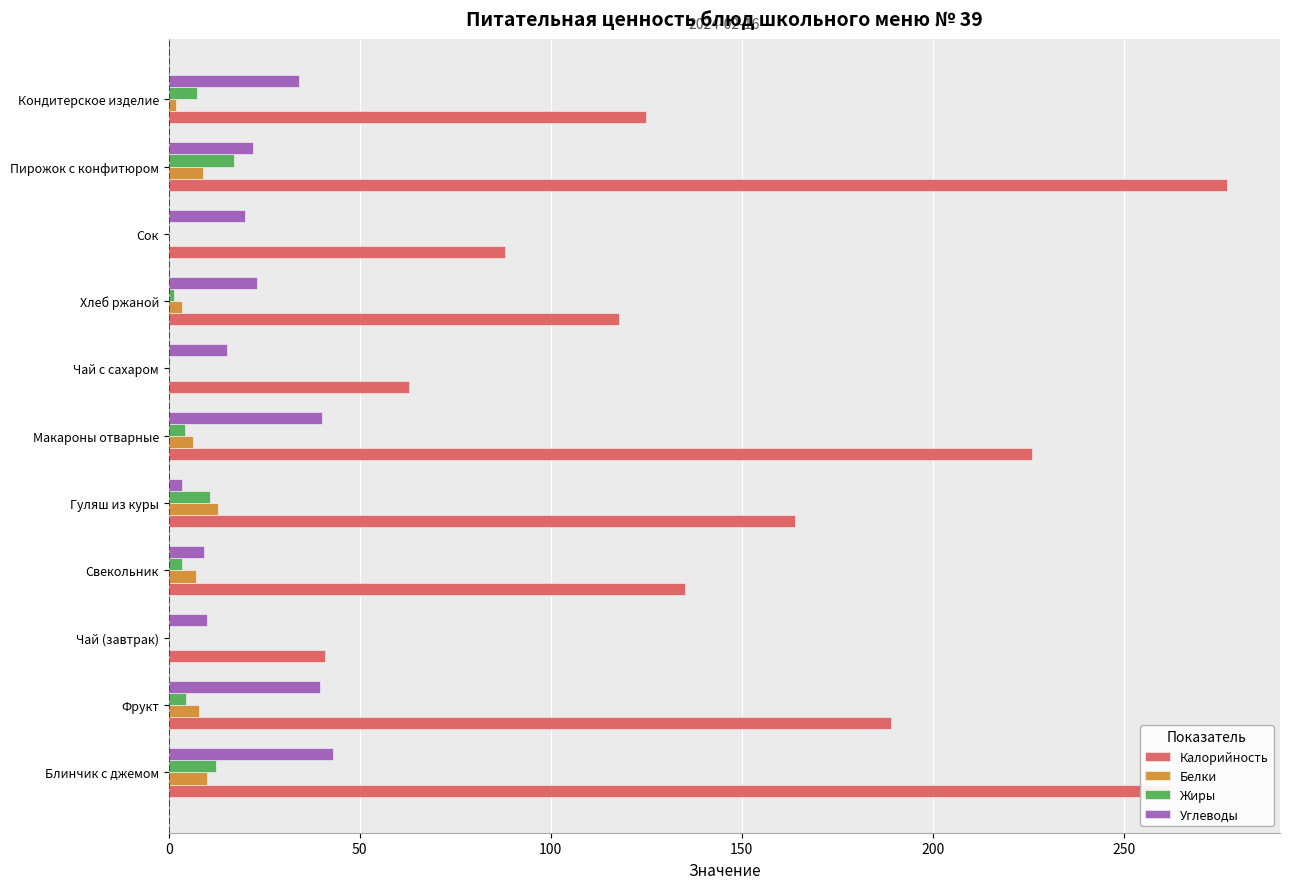

What is the maximum value for Белки?

13.0